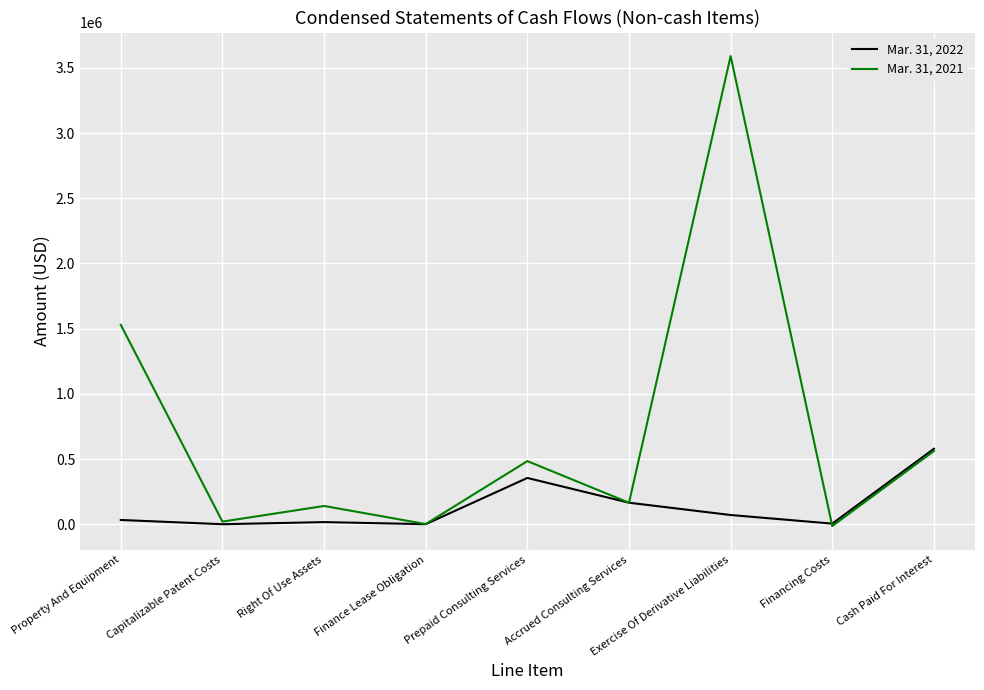

Which category has the highest value in the Mar. 31, 2021 series?

Exercise Of Derivative Liabilities